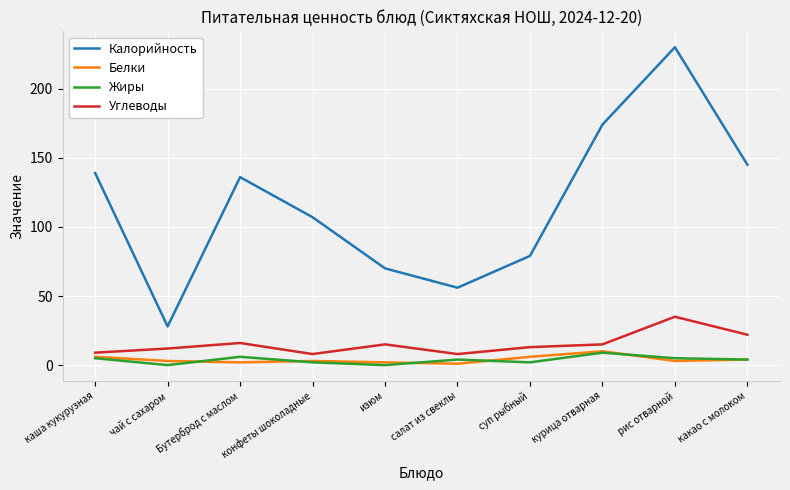

At which category does the chart reach its peak across all series?

рис отварной